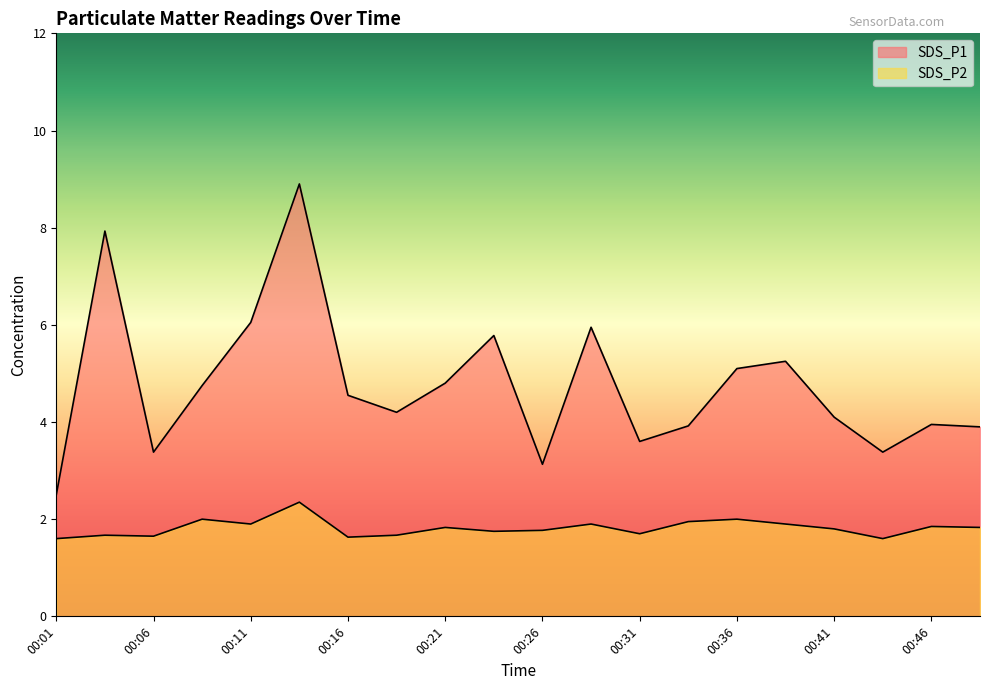

Reading right to left, list all the values displayed in this chart.

SDS_P1: 3.9	4.0	3.4	4.1	5.2	5.1	3.9	3.6	6.0	3.1	5.8	4.8	4.2	4.5	8.9	6.0	4.8	3.4	7.9	2.5
SDS_P2: 1.8	1.9	1.6	1.8	1.9	2.0	1.9	1.7	1.9	1.8	1.8	1.8	1.7	1.6	2.4	1.9	2.0	1.6	1.7	1.6